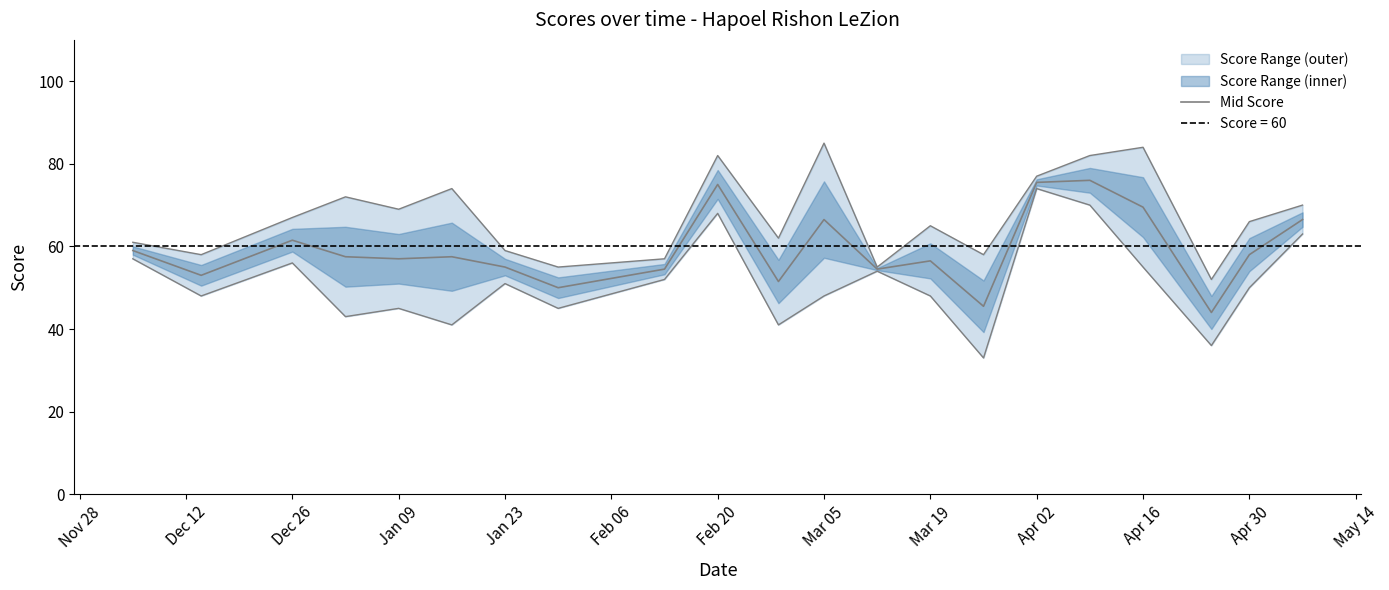

What position from the left is Jan 09?

5